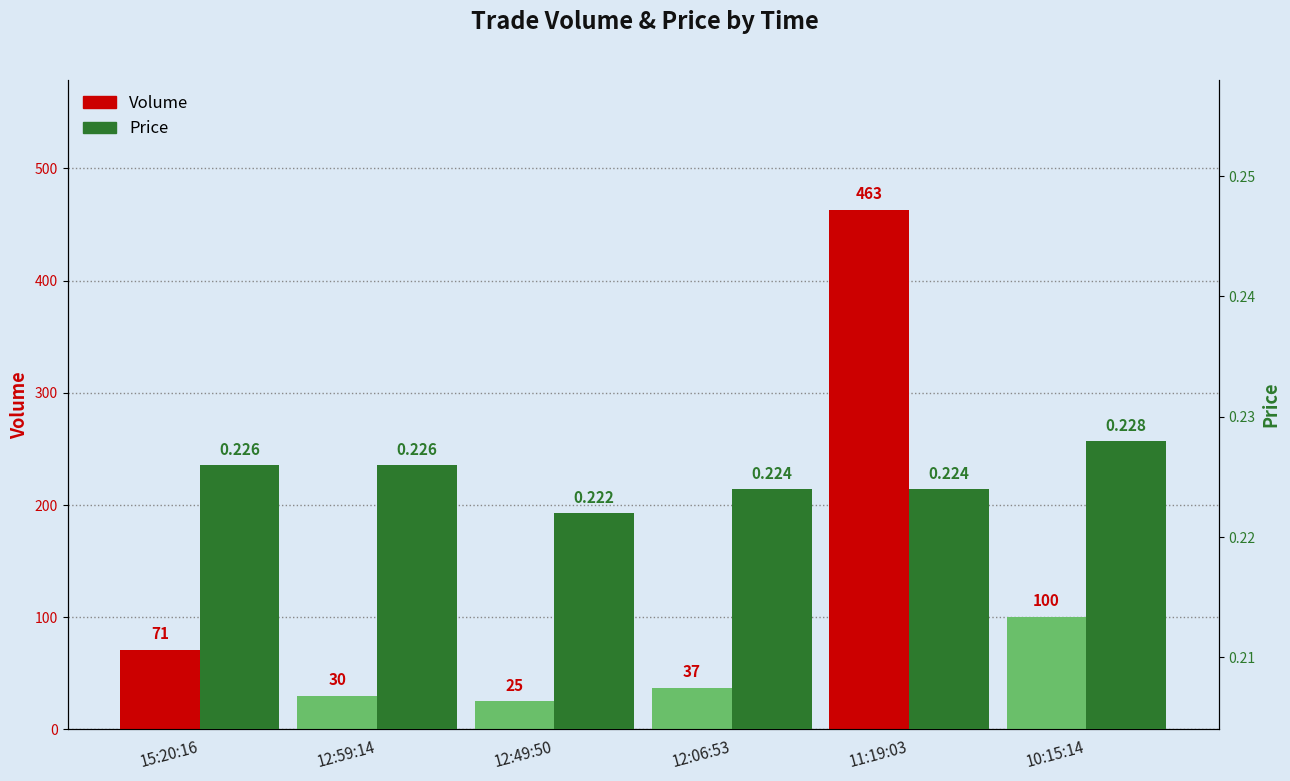

Reading left to right, extract all data points from this chart.

Volume: 15:20:16=71.0	12:59:14=30.0	12:49:50=25.0	12:06:53=37.0	11:19:03=463.0	10:15:14=100.0
Price: 15:20:16=0.2	12:59:14=0.2	12:49:50=0.2	12:06:53=0.2	11:19:03=0.2	10:15:14=0.2